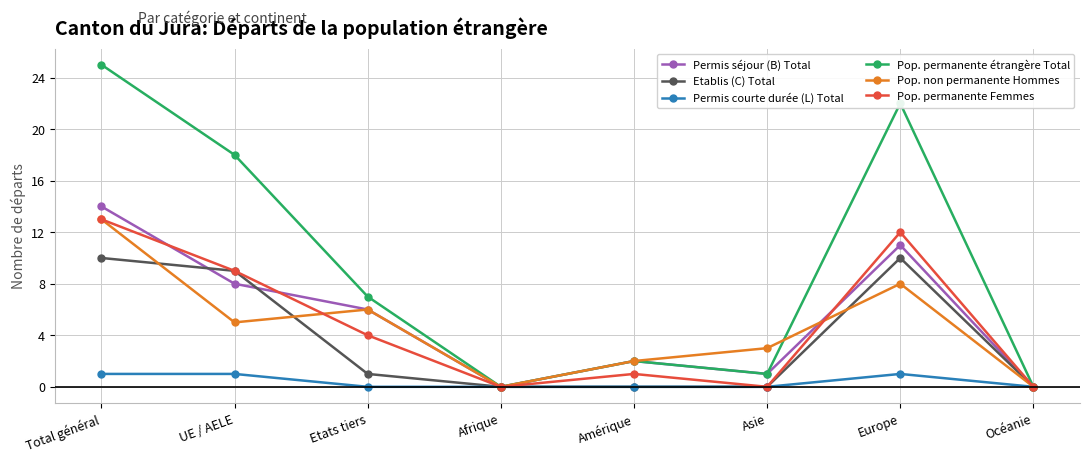

Which series has the largest total across all categories?

Pop. permanente étrangère Total